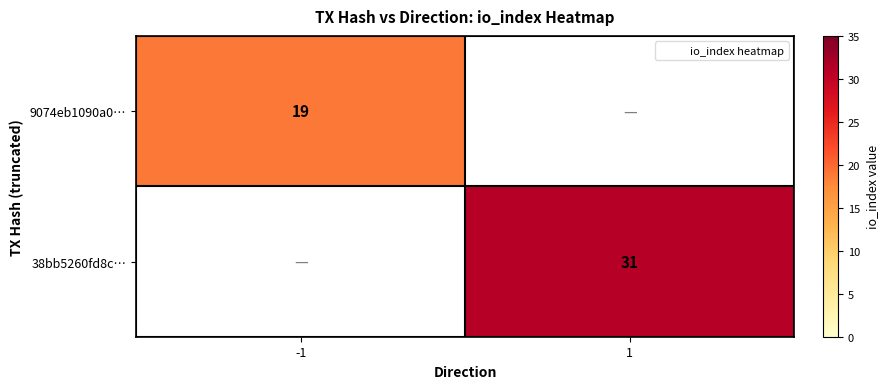

Rank the series at -1 from highest to lowest value.

9074eb1090a0…, 38bb5260fd8c…